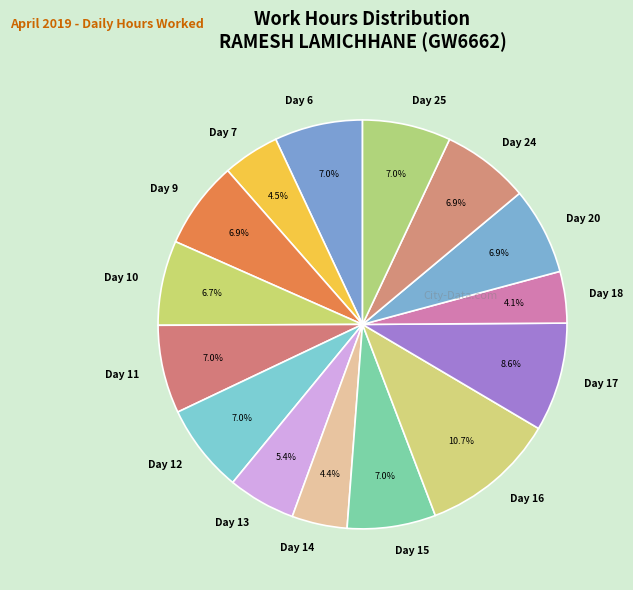

Between Day 14 and Day 6, which is larger?

Day 6